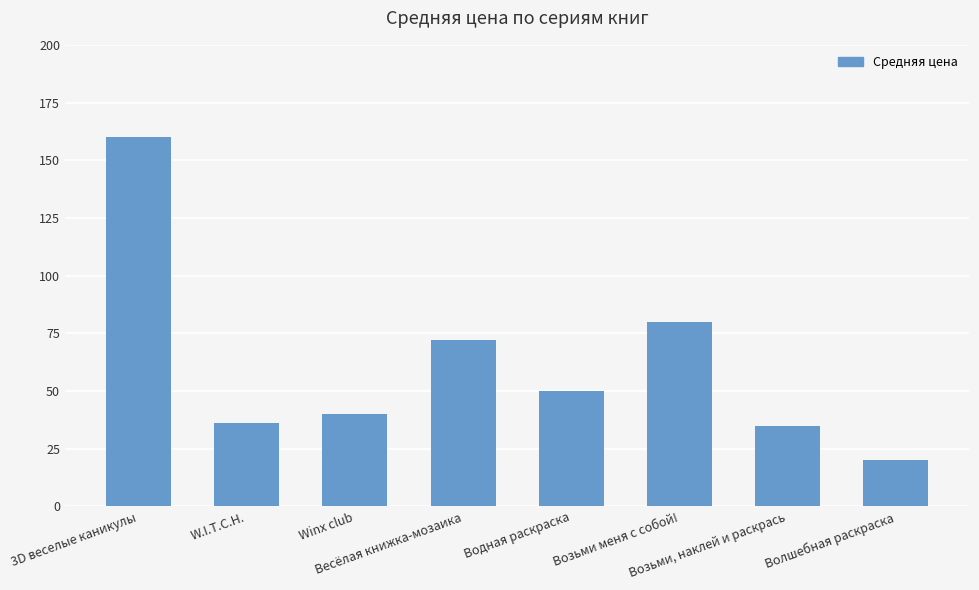

Reading right to left, what are all the values shown in this chart?

20	35	80	50	72	40	36	160